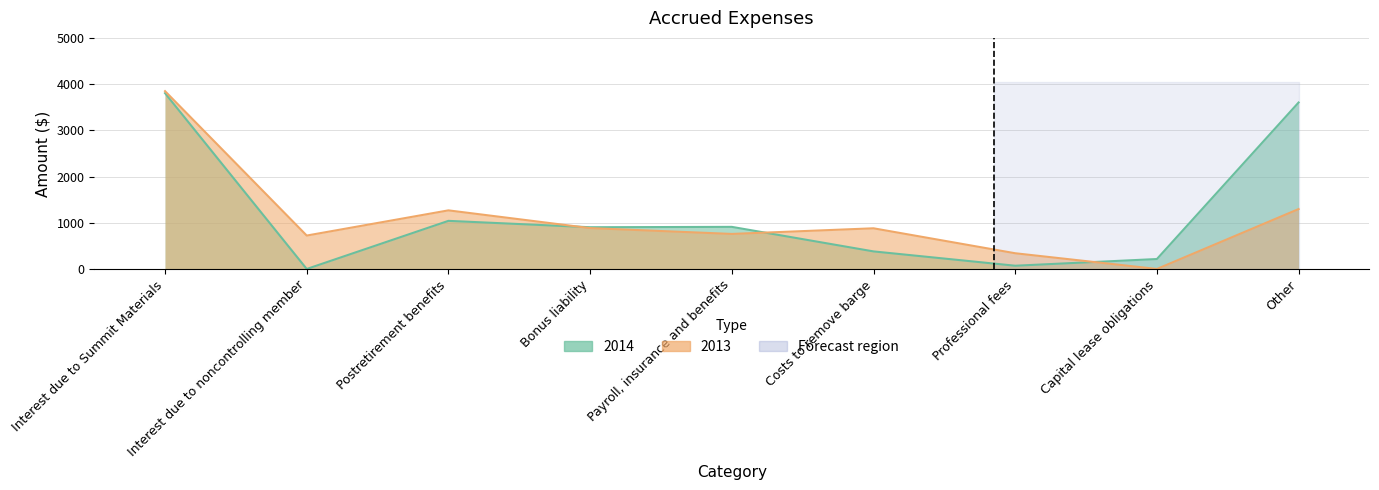

What is the label of the 8th point from the right?

Interest due to noncontrolling member